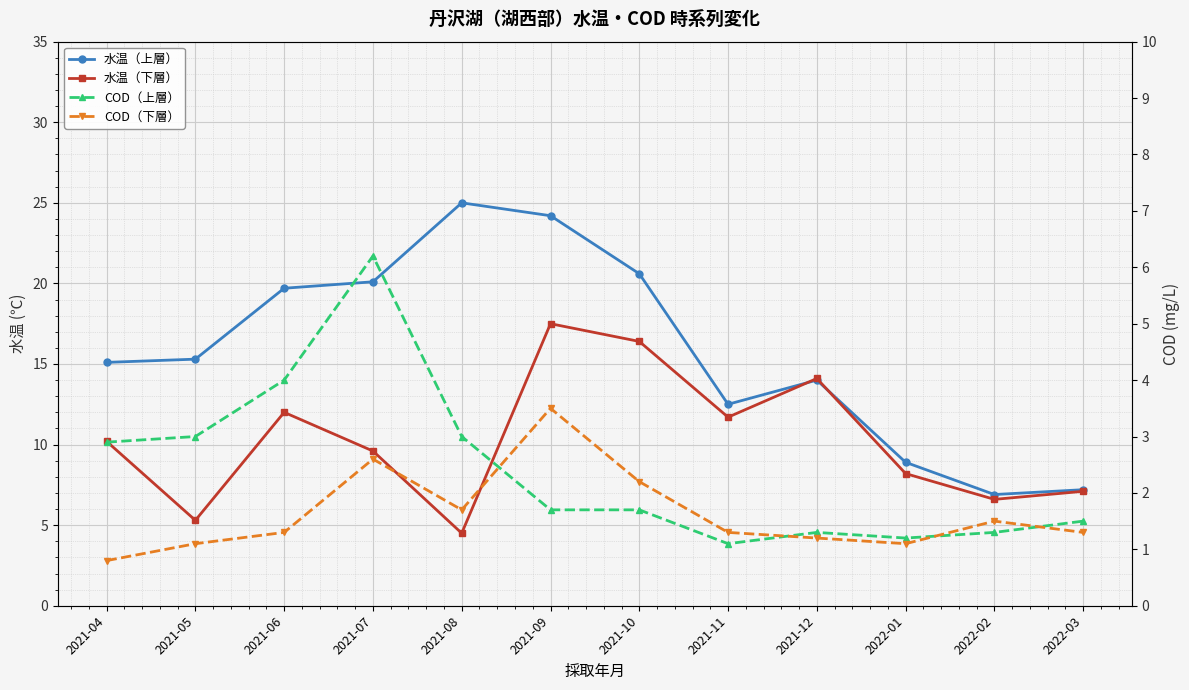

Where is the first local maximum for 水温（上層）?

2021-08